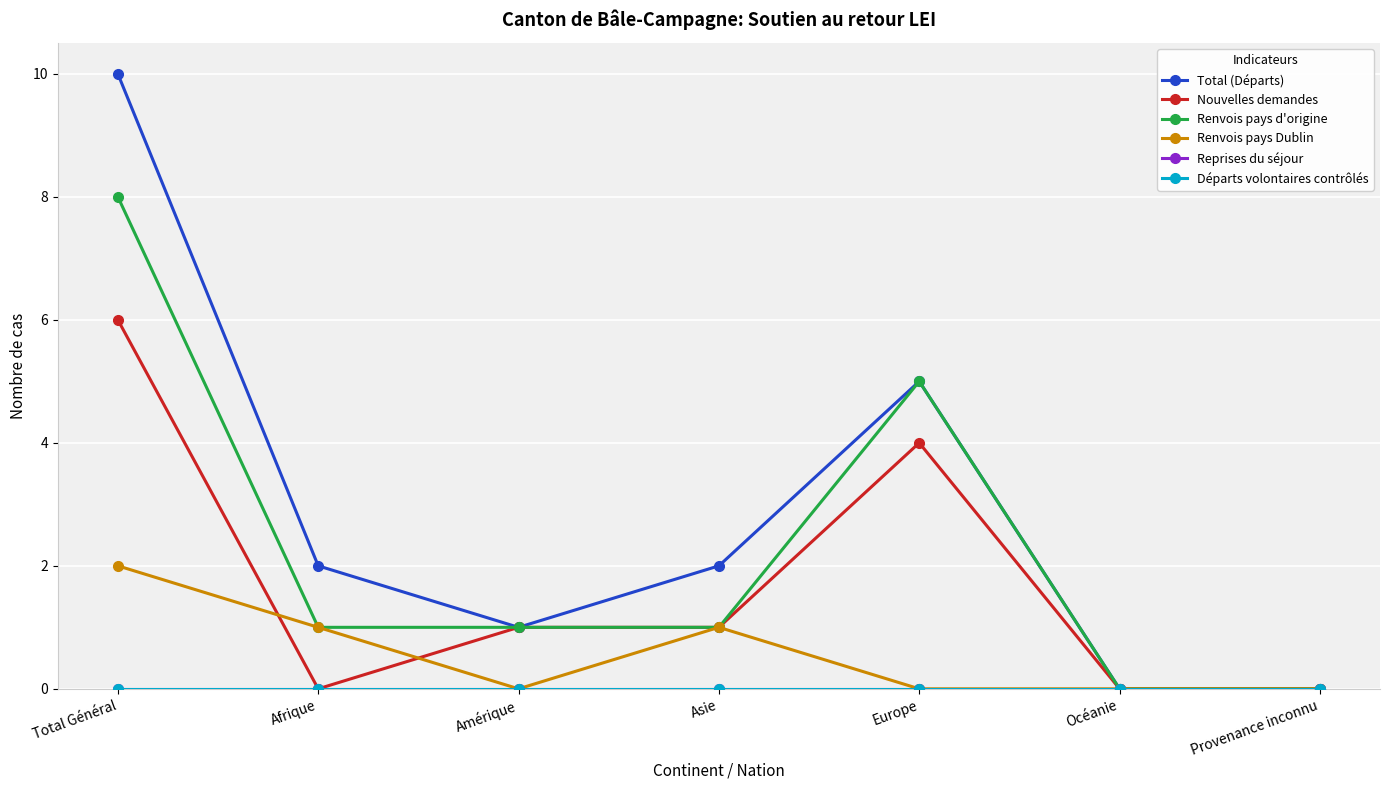

Rank the categories by Départs volontaires contrôlés value from lowest to highest.

Total Général, Afrique, Amérique, Asie, Europe, Océanie, Provenance inconnu